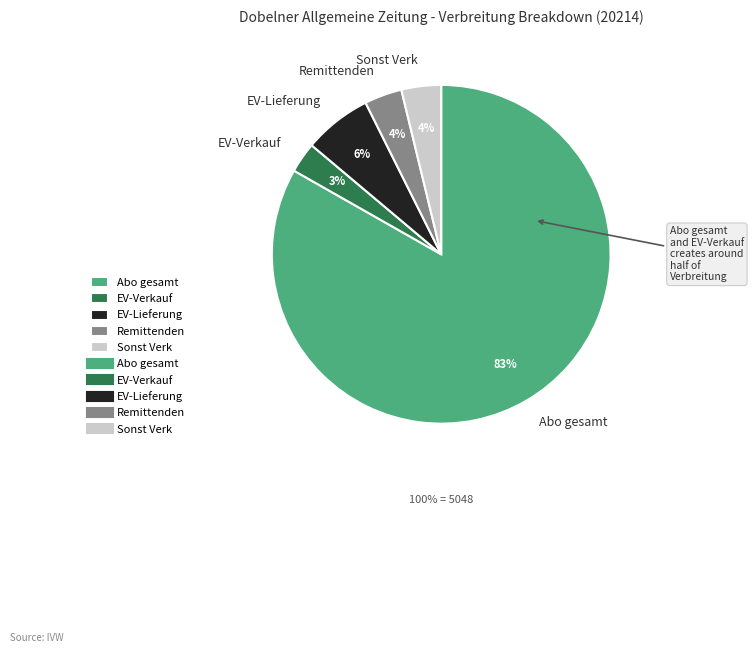

To the nearest percent, what percentage of the pie is Abo gesamt?

83%